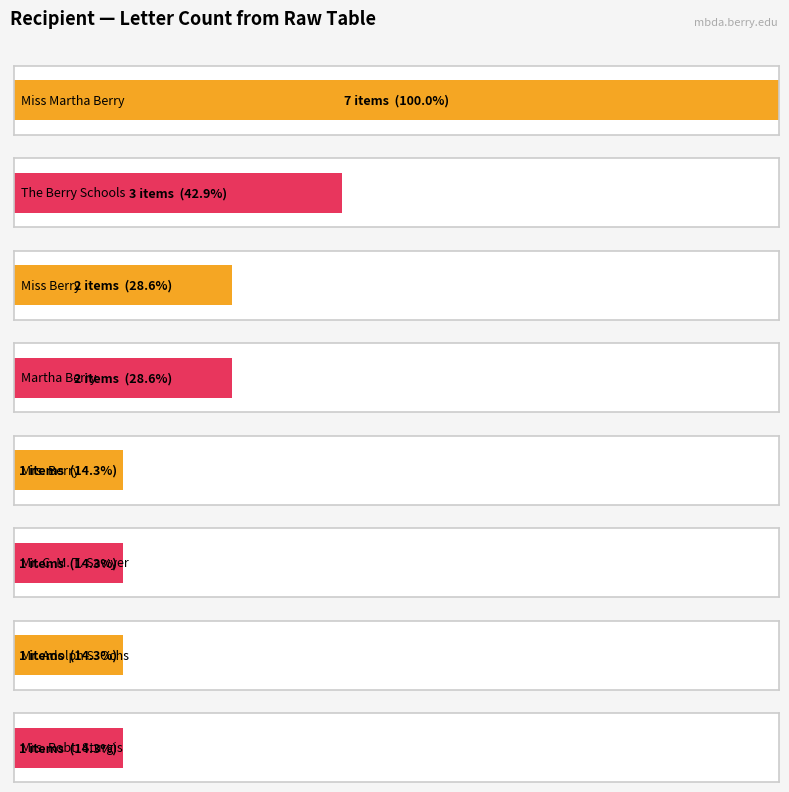

The value at Mrs. Robt.   Sturgis is 1. True or false?

False